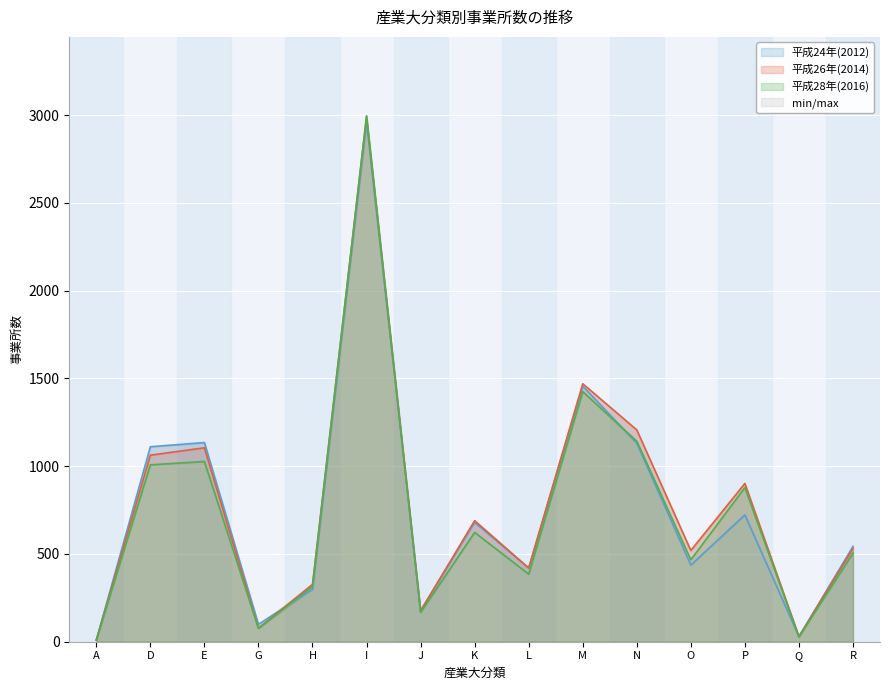

What is the label of the 12th point from the left?

O